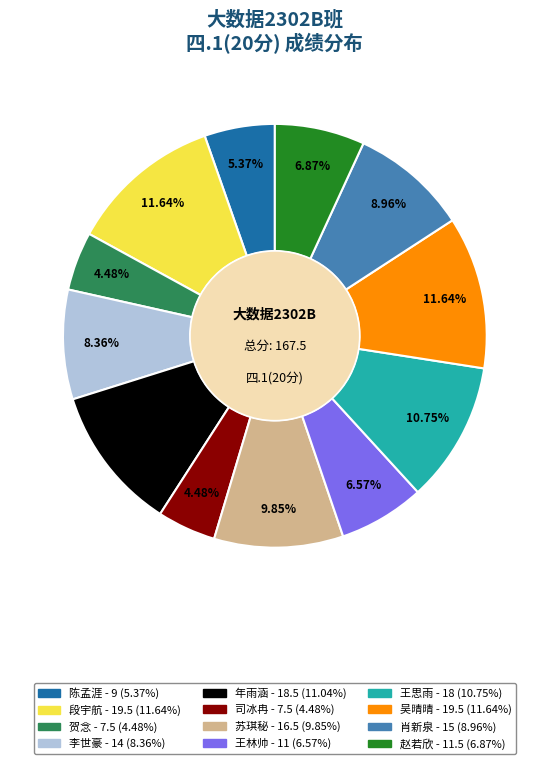

Is there any slice that represents more than half of the pie?

No